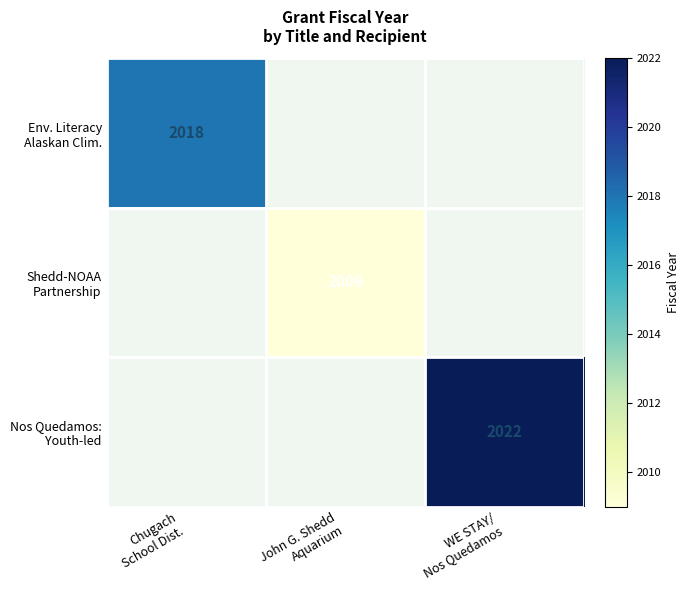

How many categories are shown in the chart?

3